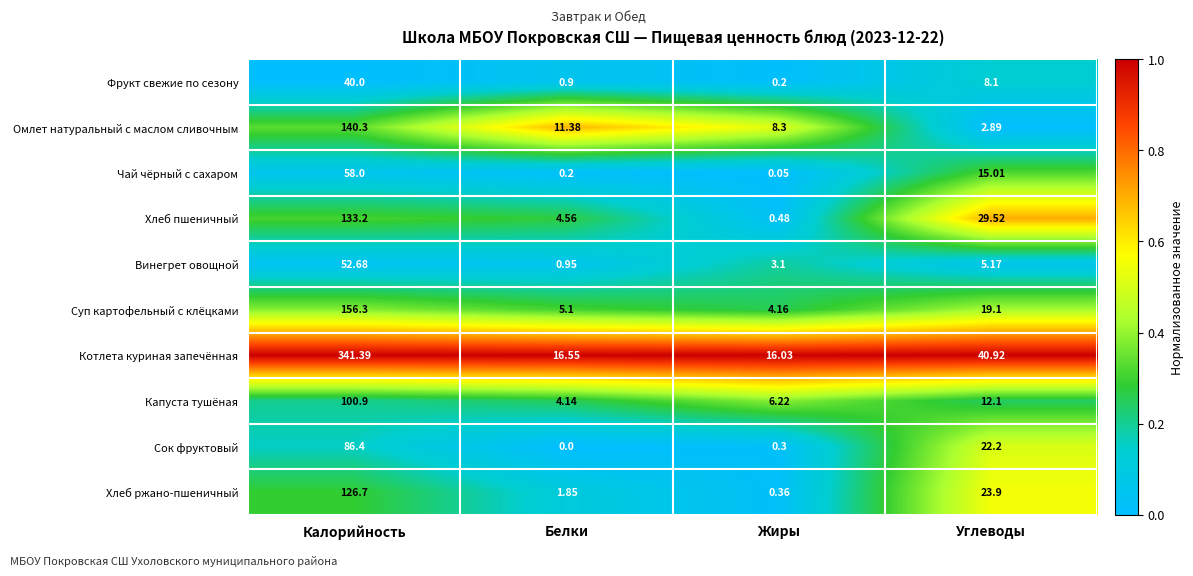

What is the greatest value displayed?

341.4